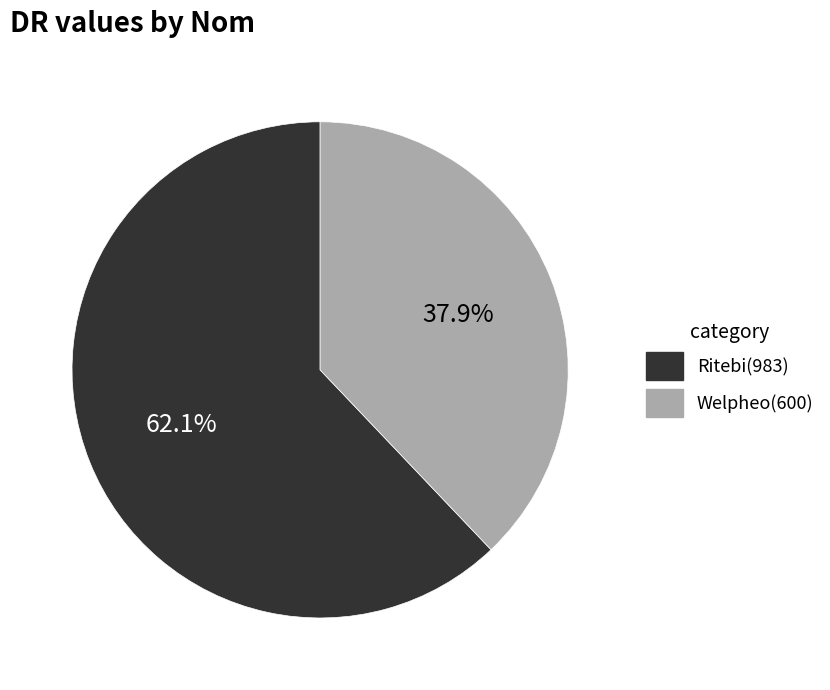

Rank the categories by value from highest to lowest.

Ritebi, Welpheo